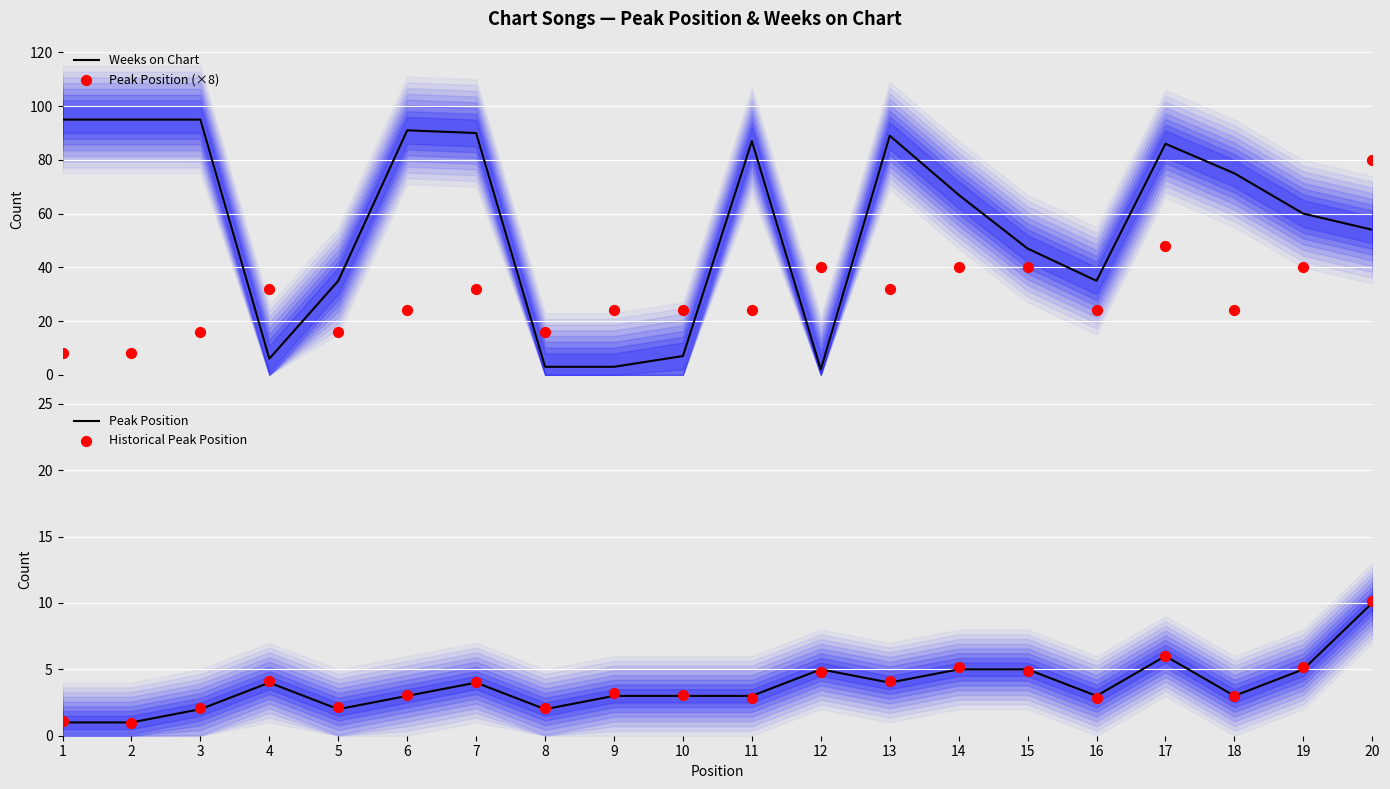

Which series has the largest Y range (max minus min)?

Weeks on Chart